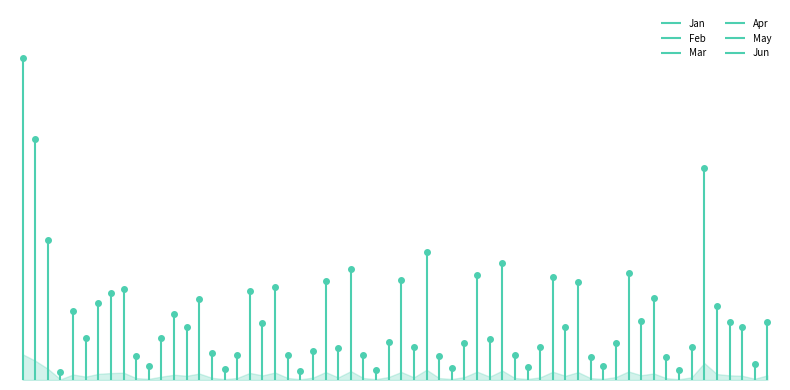

How many distinct data groups are displayed?

6